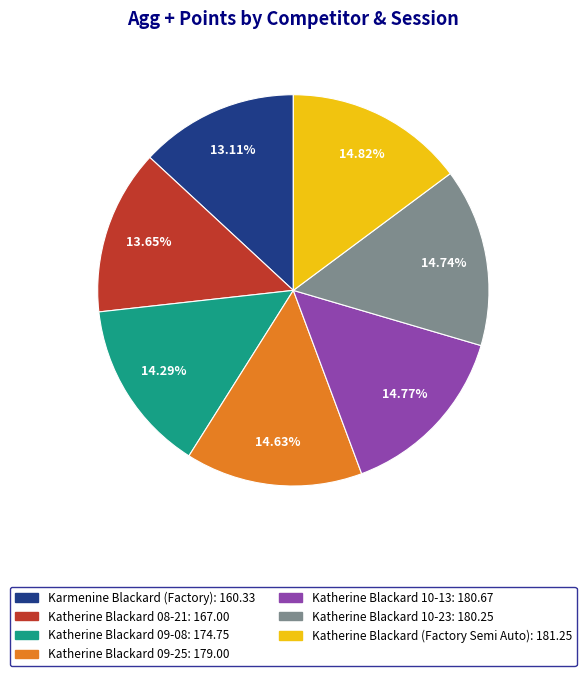

Which slice is the smallest?

Karmenine Blackard (Factory)